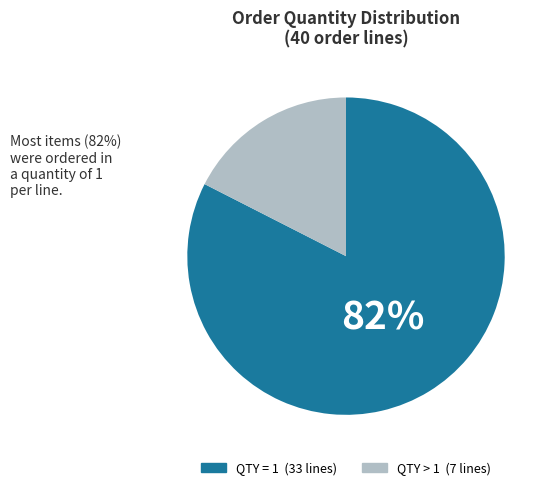

Is there a majority slice in this chart?

Yes